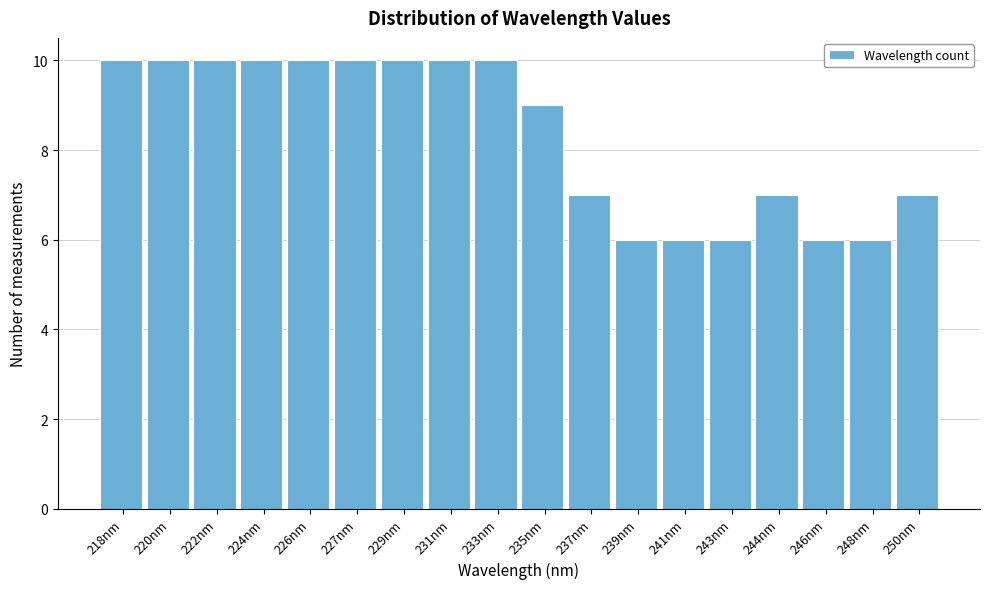

Reading left to right, extract all data points from this chart.

10	10	10	10	10	10	10	10	10	9	7	6	6	6	7	6	6	7